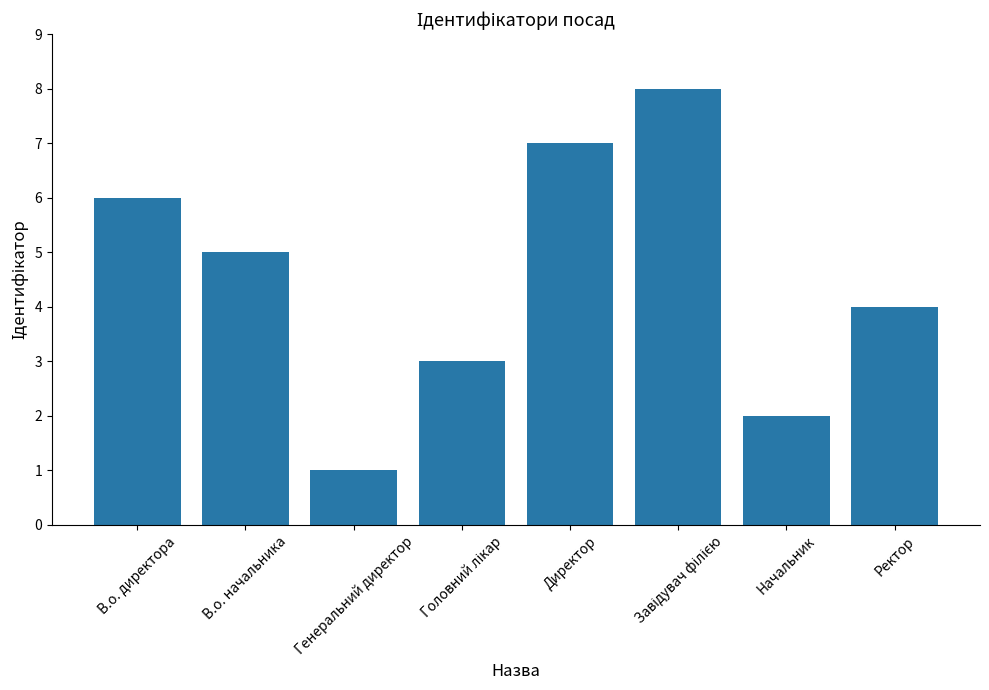

Where is the data nearest to the value 4?

Ректор